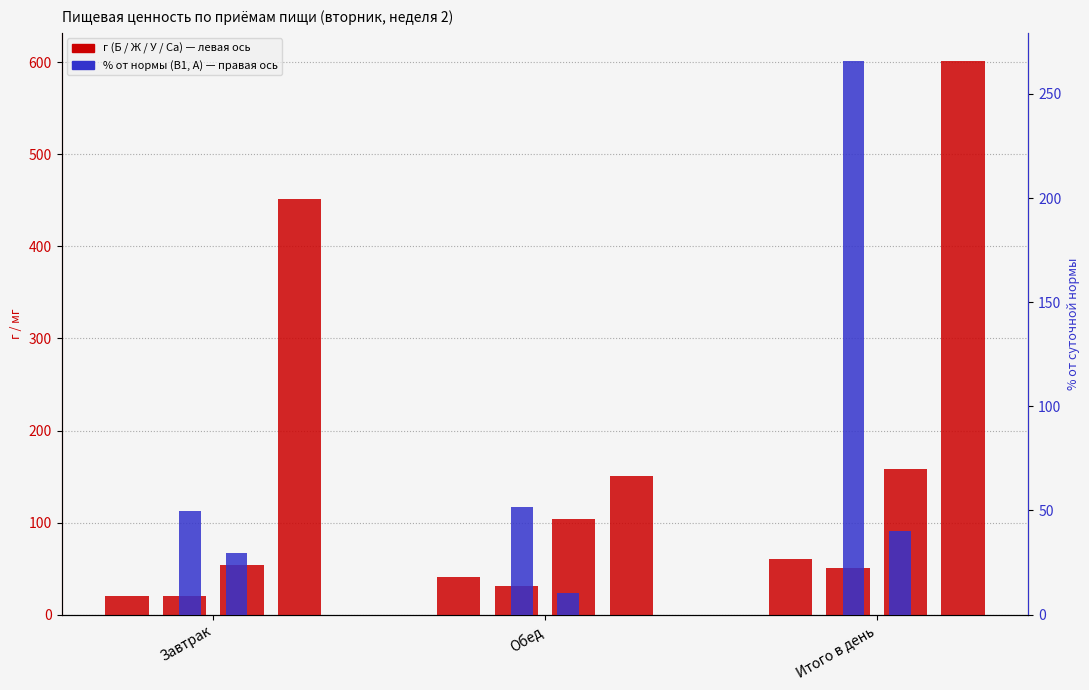

Between Итого в день and Обед, which is larger?

Итого в день